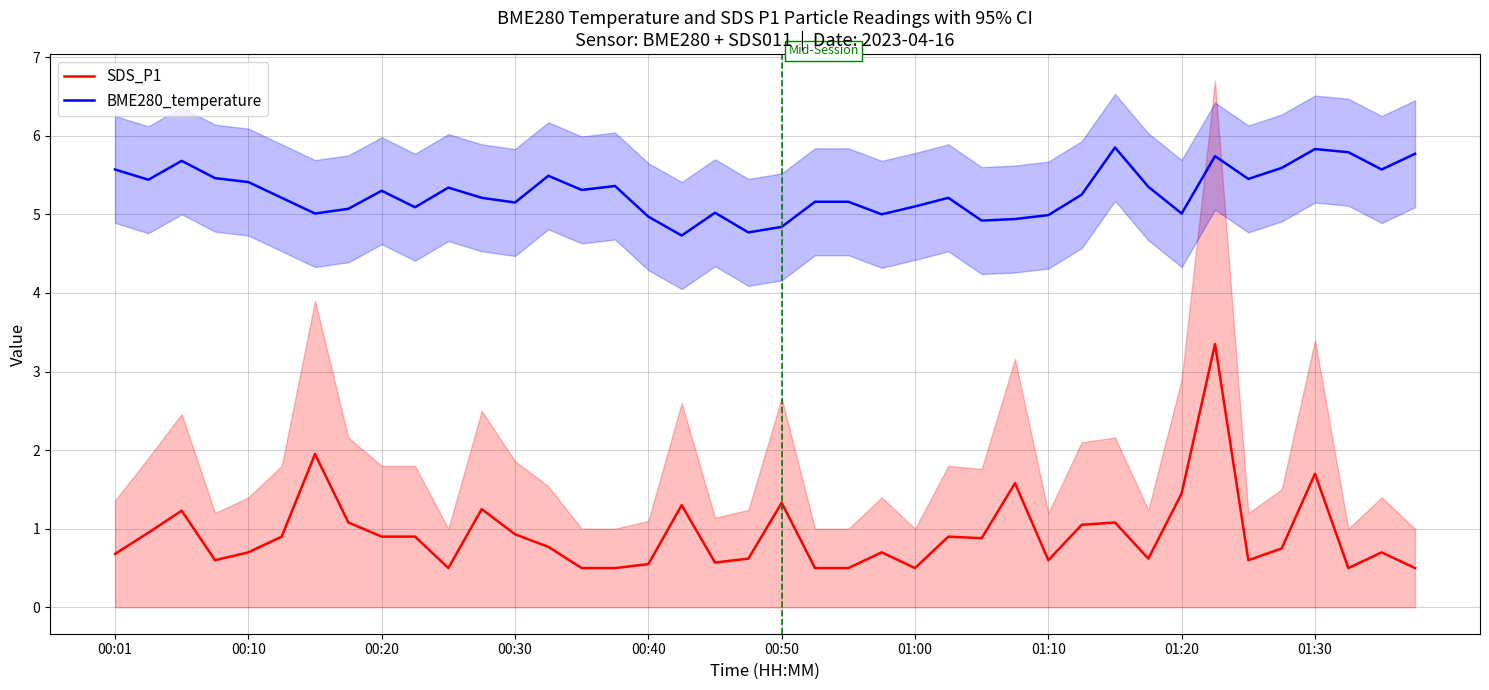

Which category has the lowest value in the SDS_P1 series?

10